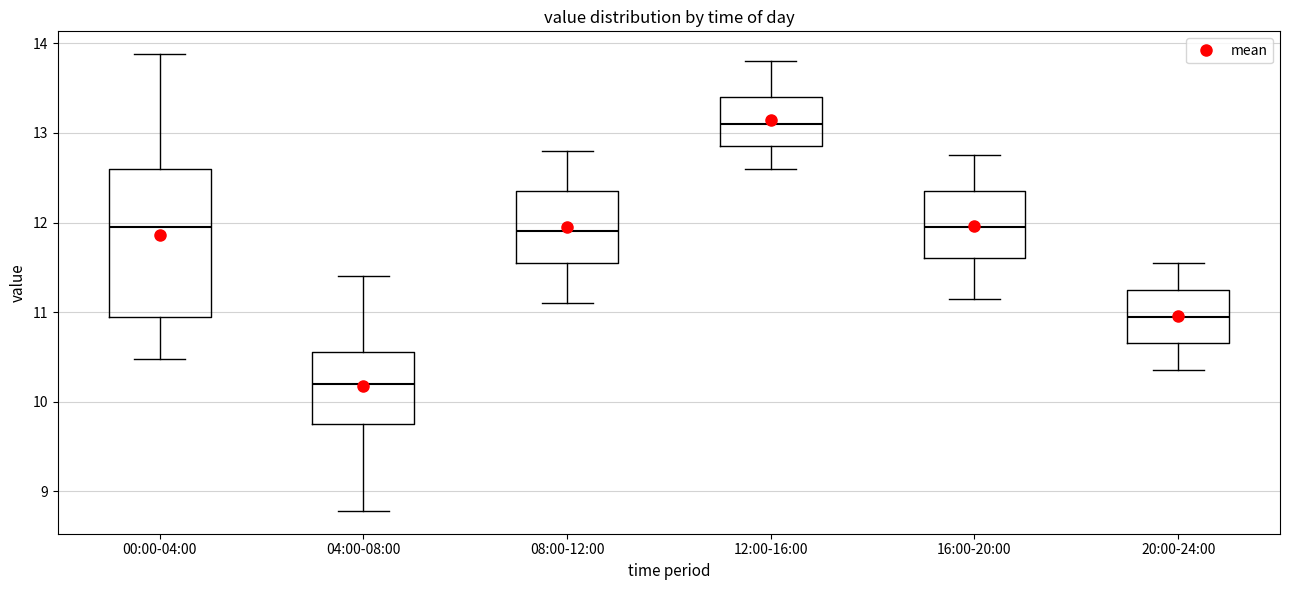

Reading left to right, transcribe this box plot: for each box, give where its median line is, the range the box spans, and where its two whiskers end, as read against the y-axis. The values are not printed on the chart, so give them approximately, as read against the axis.

00:00-04:00: median 12.0, box 11.0 to 12.6, whiskers 10.5 to 13.9
04:00-08:00: median 10.2, box 9.8 to 10.6, whiskers 8.8 to 11.4
08:00-12:00: median 11.9, box 11.6 to 12.4, whiskers 11.1 to 12.8
12:00-16:00: median 13.1, box 12.9 to 13.4, whiskers 12.6 to 13.8
16:00-20:00: median 12.0, box 11.6 to 12.4, whiskers 11.2 to 12.8
20:00-24:00: median 11.0, box 10.7 to 11.3, whiskers 10.4 to 11.6